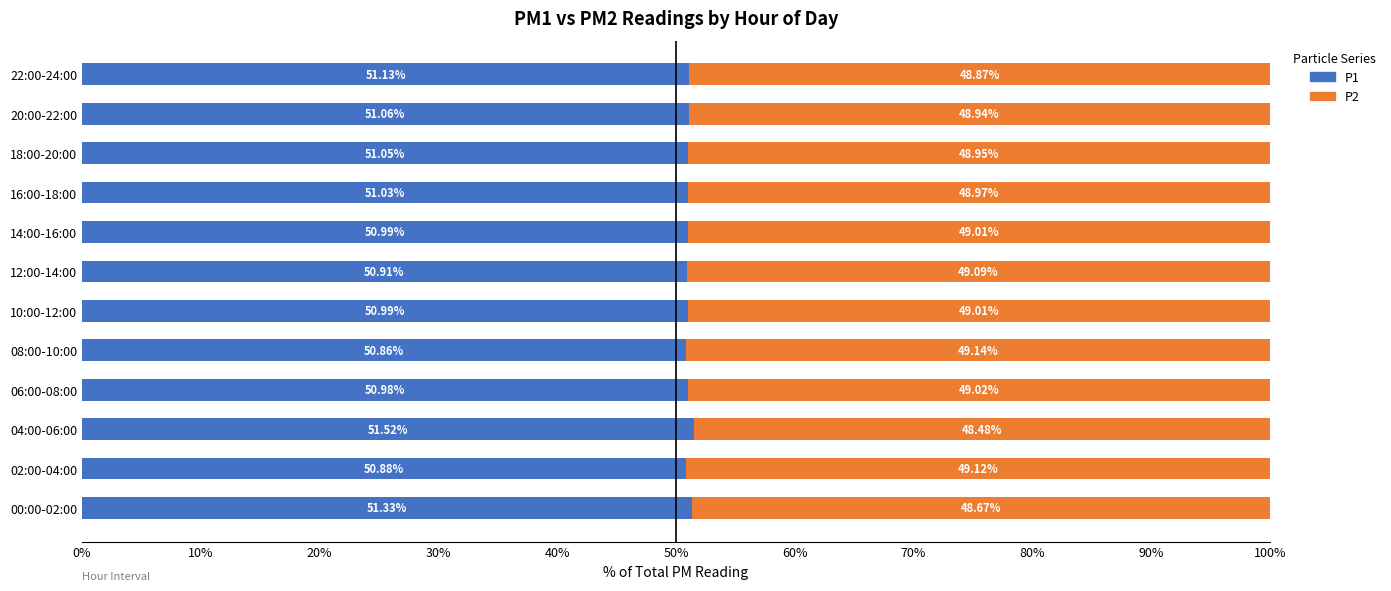

What is the difference between the maximum and minimum values in the P1 series?

0.7